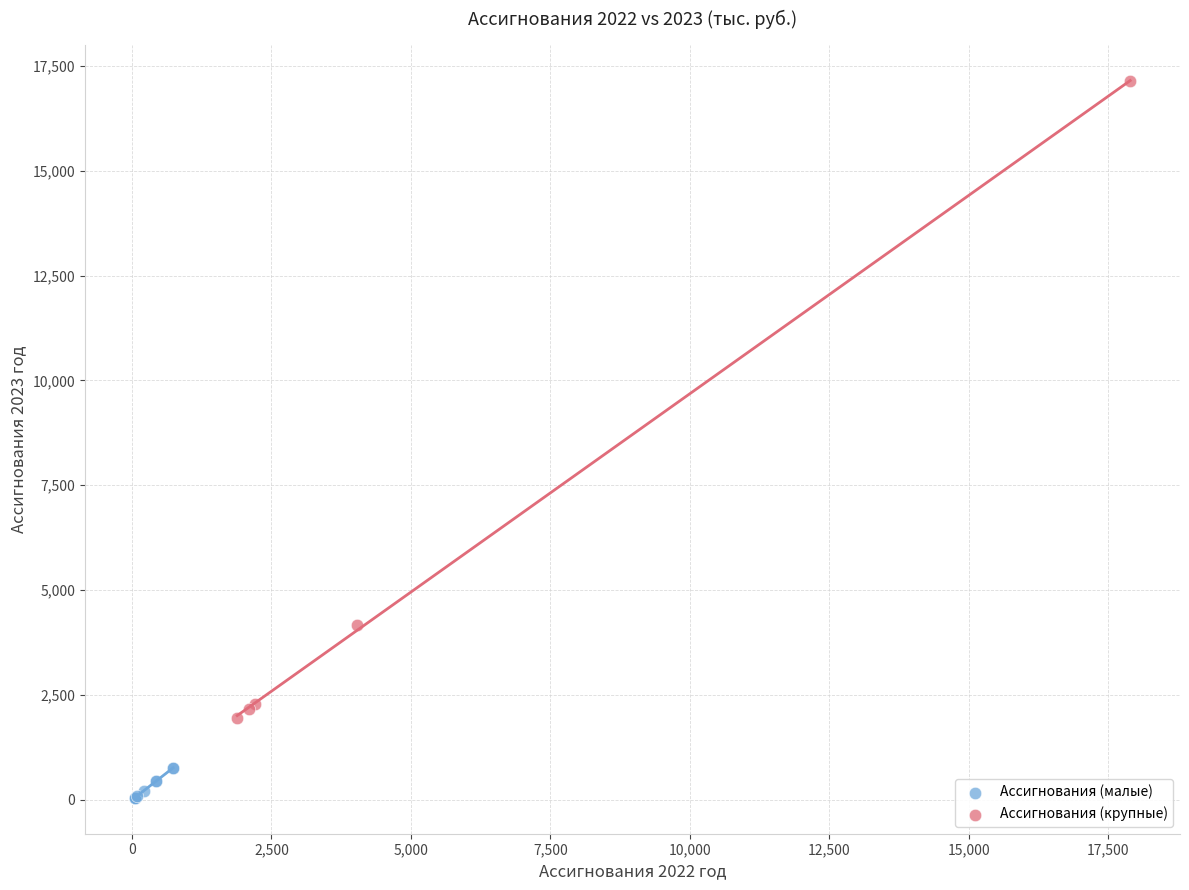

Which series contains the lowest Y value?

Ассигнования (малые)